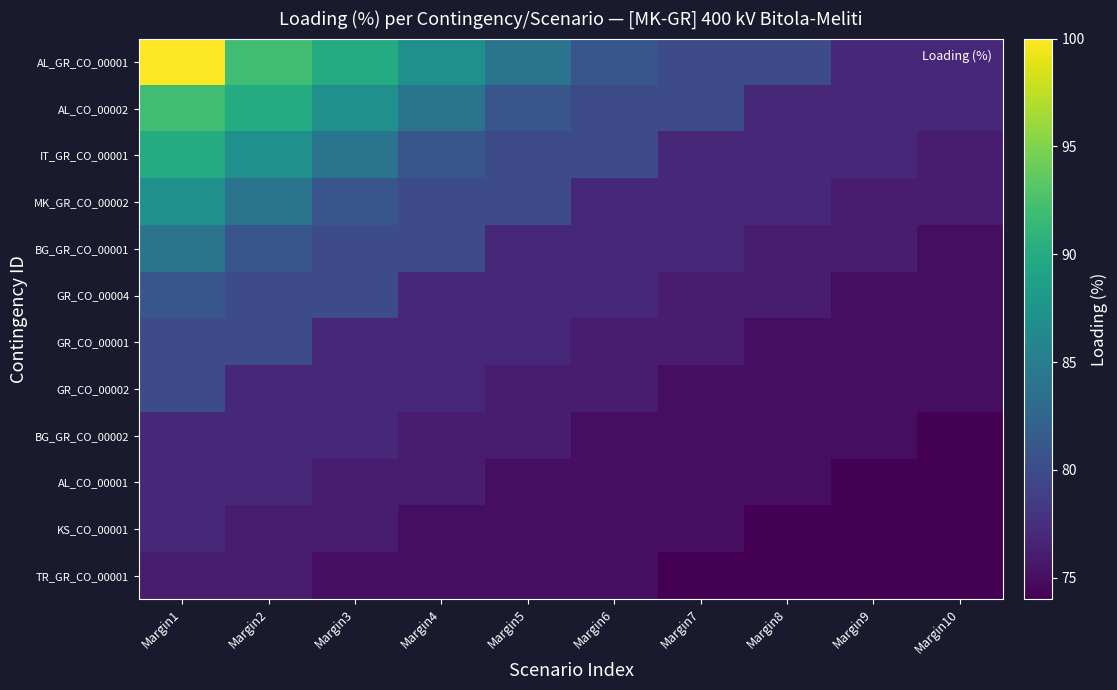

At Margin2, list the series in order from smallest to largest.

KS_CO_00001, TR_GR_CO_00001, GR_CO_00002, BG_GR_CO_00002, AL_CO_00001, GR_CO_00004, GR_CO_00001, BG_GR_CO_00001, MK_GR_CO_00002, IT_GR_CO_00001, AL_CO_00002, AL_GR_CO_00001